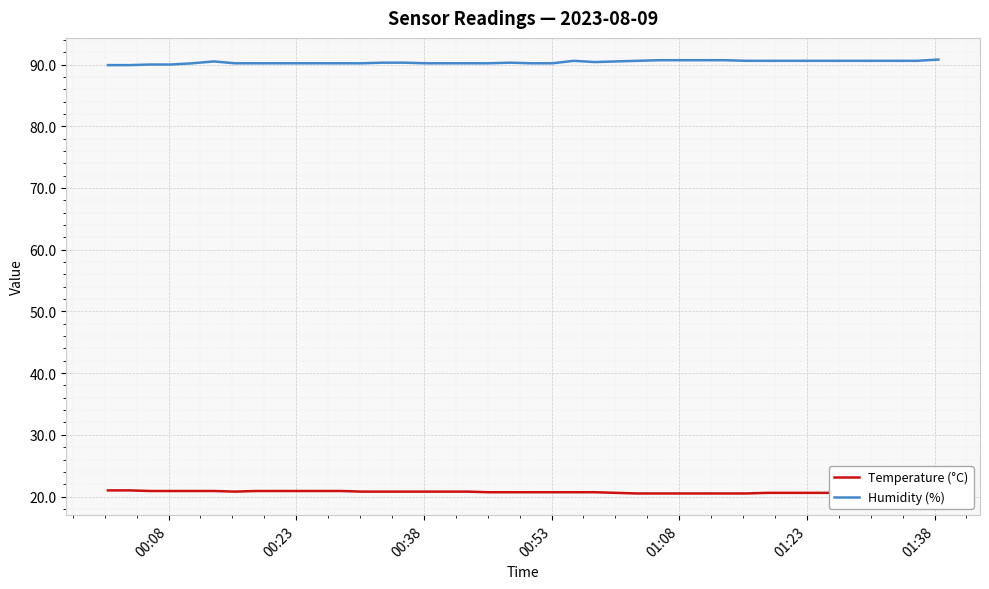

Count the Temperature (°C) values in the range 20 to 21.

40